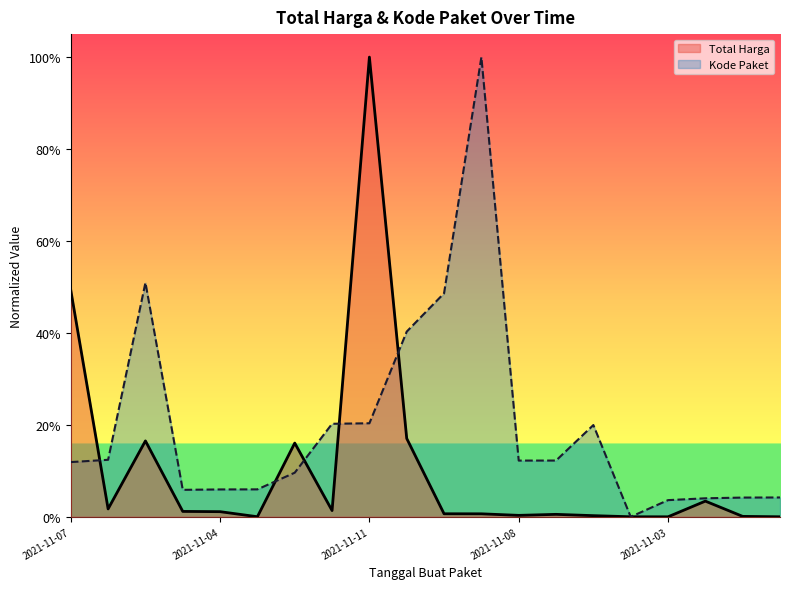

Which series has the largest total across all categories?

Kode Paket